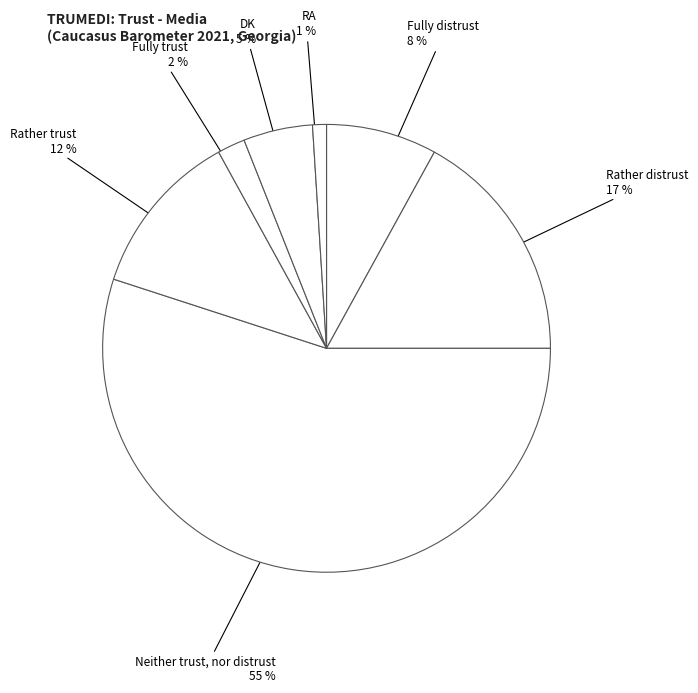

Rank the categories by value from lowest to highest.

RA, Fully trust, DK, Fully distrust, Rather trust, Rather distrust, Neither trust, nor distrust